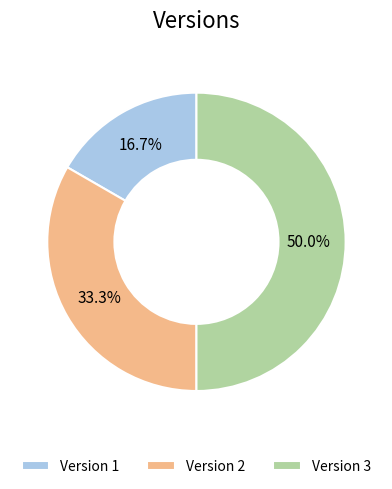

Which slice is the largest?

Version 3